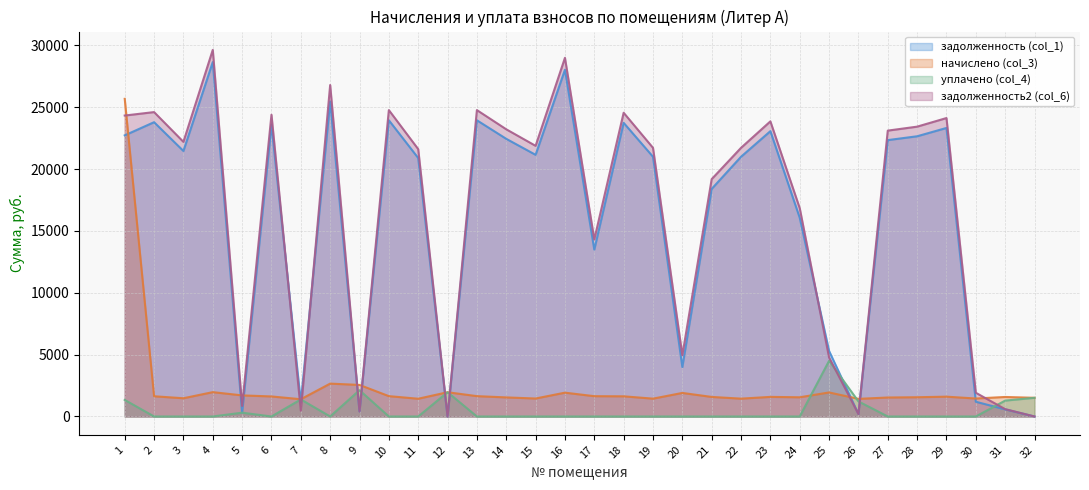

What is the difference between the maximum and minimum values in the задолженность (col_1) series?

28646.3